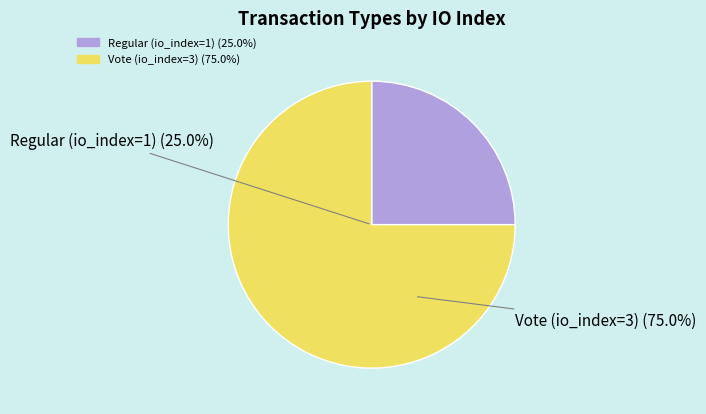

Count the number of slices in the pie.

2